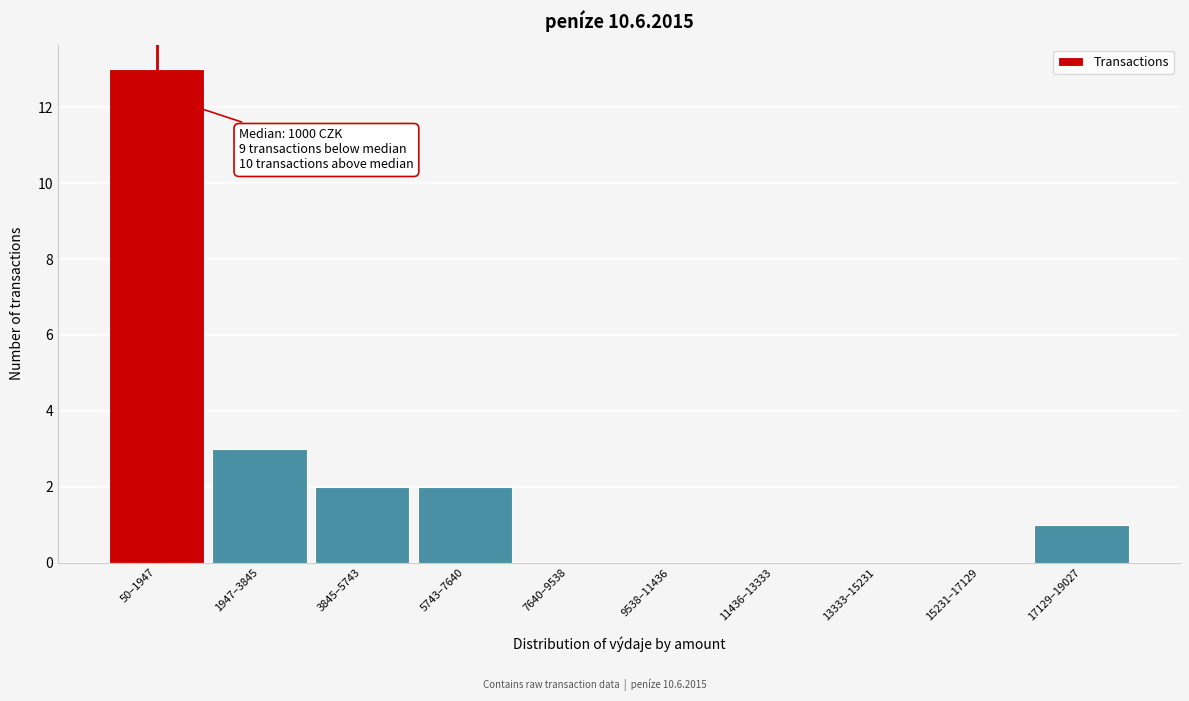

Reading right to left, list all the values displayed in this chart.

17129–19027=1	15231–17129=0	13333–15231=0	11436–13333=0	9538–11436=0	7640–9538=0	5743–7640=2	3845–5743=2	1947–3845=3	50–1947=13